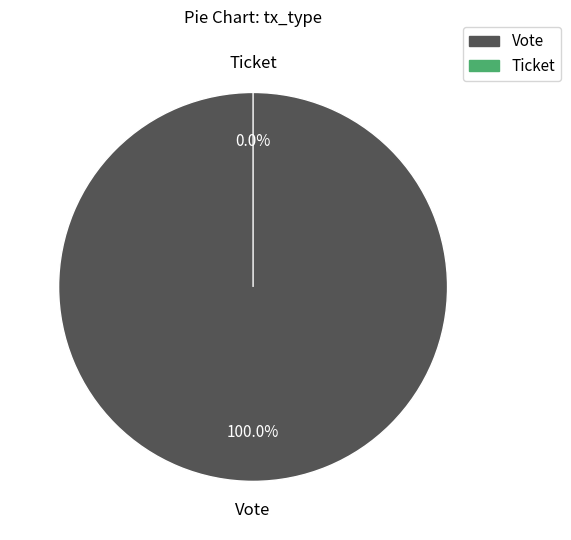

Which category has the smallest portion of the pie?

Ticket